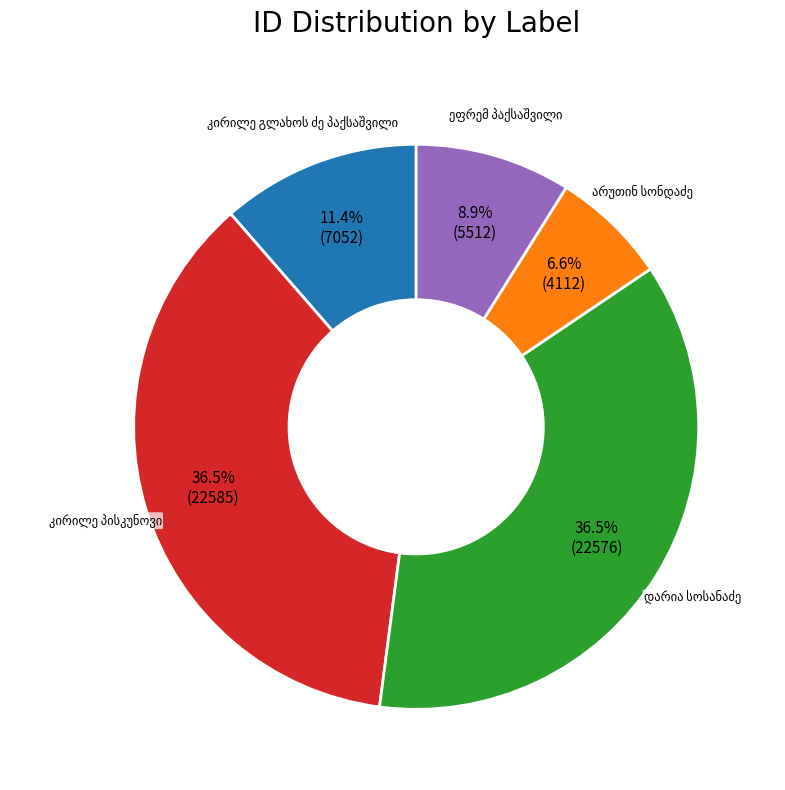

Is there a majority slice in this chart?

No